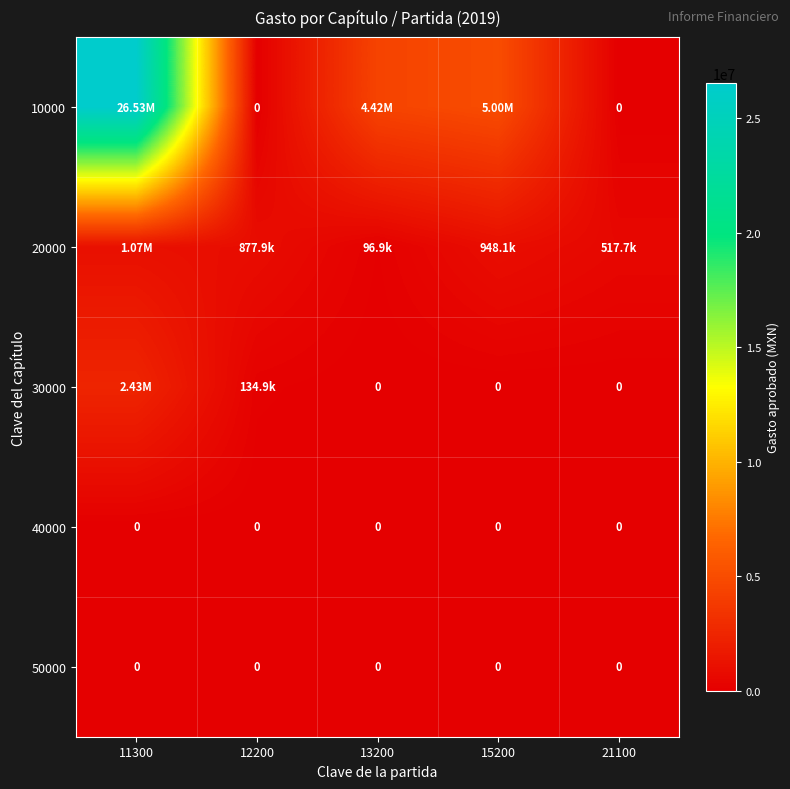

Between 13200 and 12200, which is larger?

13200